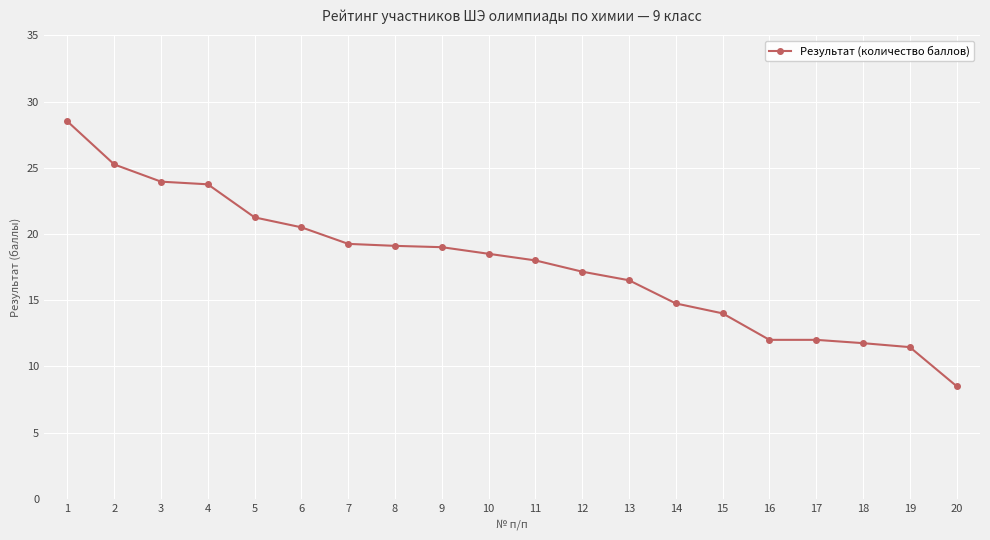

How many data points does each series have?

20